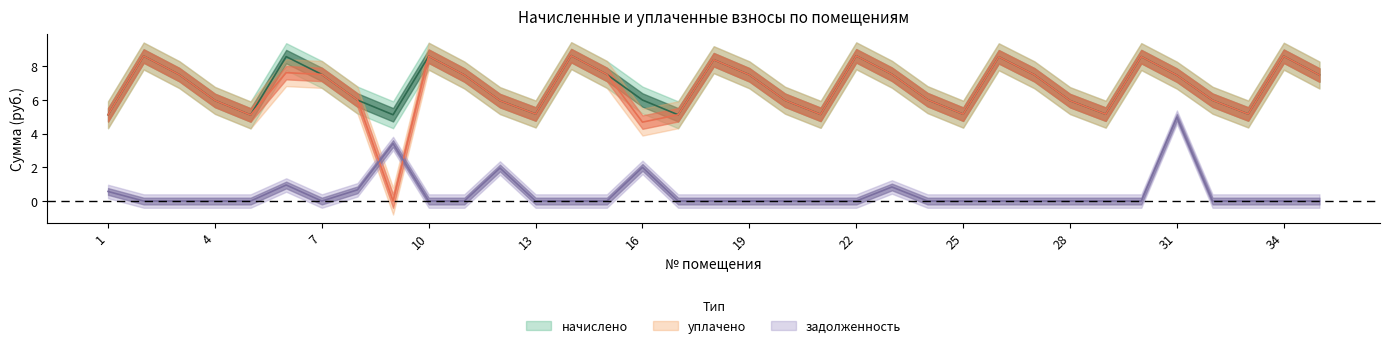

What is the maximum value for уплачено?

8.6